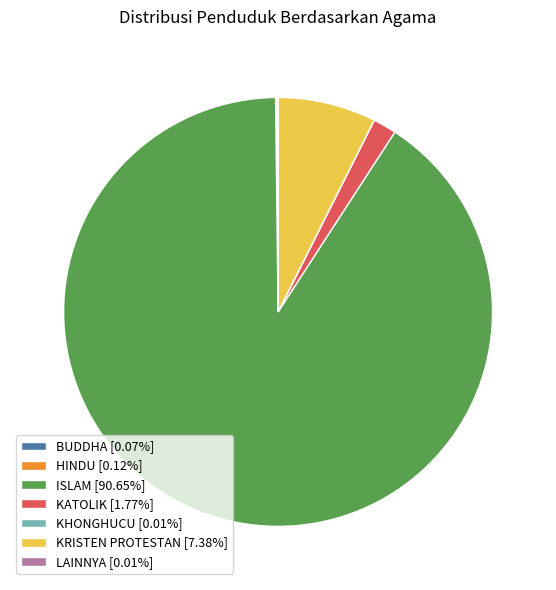

Is there any slice that represents more than half of the pie?

Yes